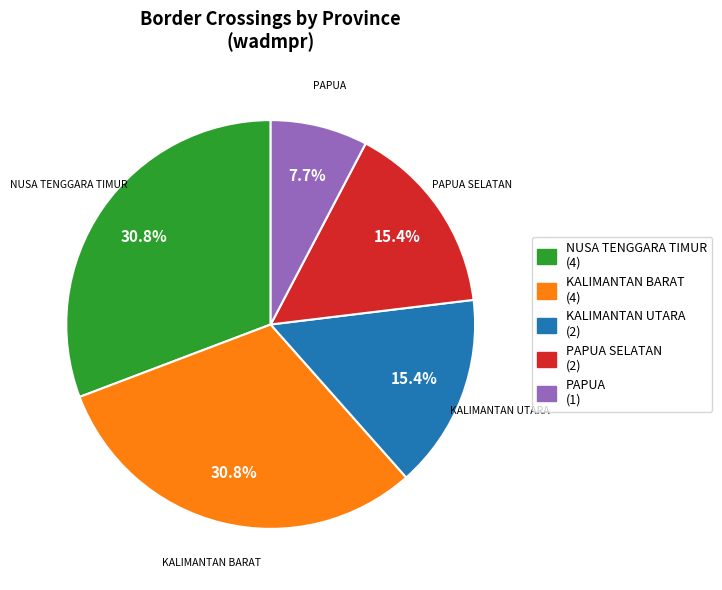

To the nearest percent, what is the average slice percentage?

20%